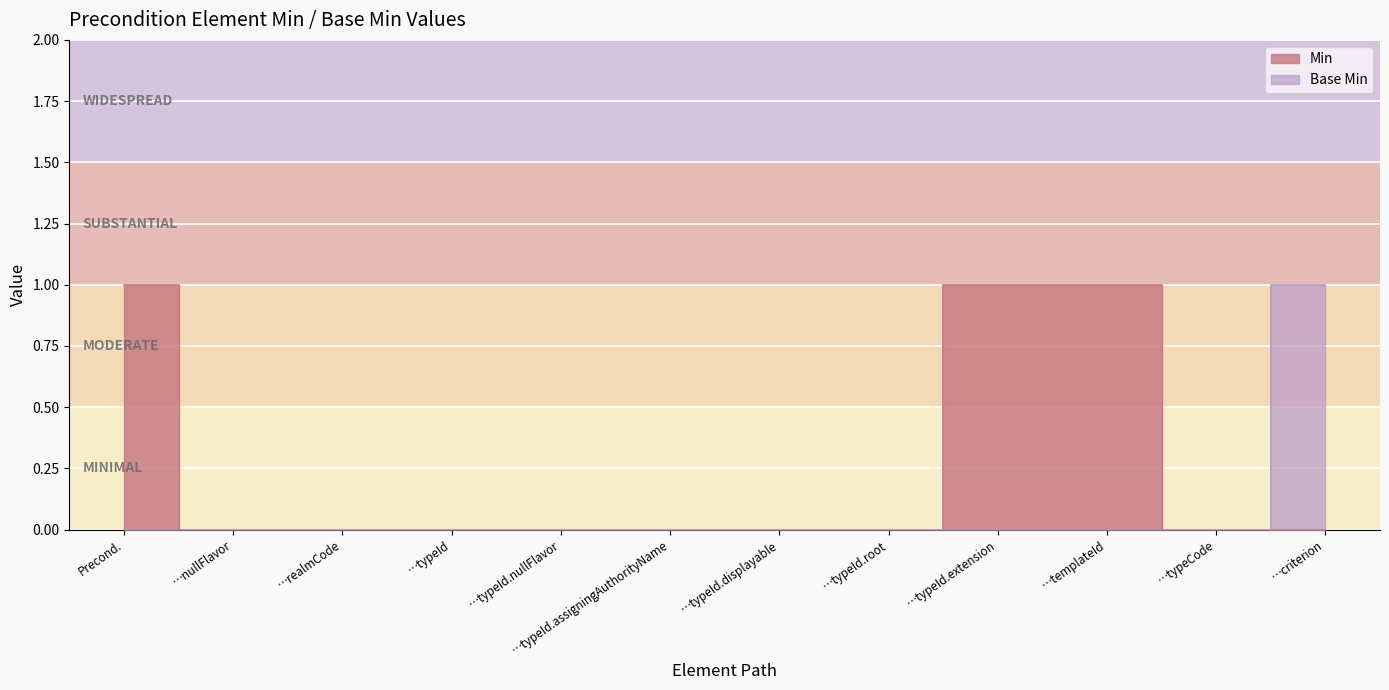

At which label is Min closest to 0?

…nullFlavor